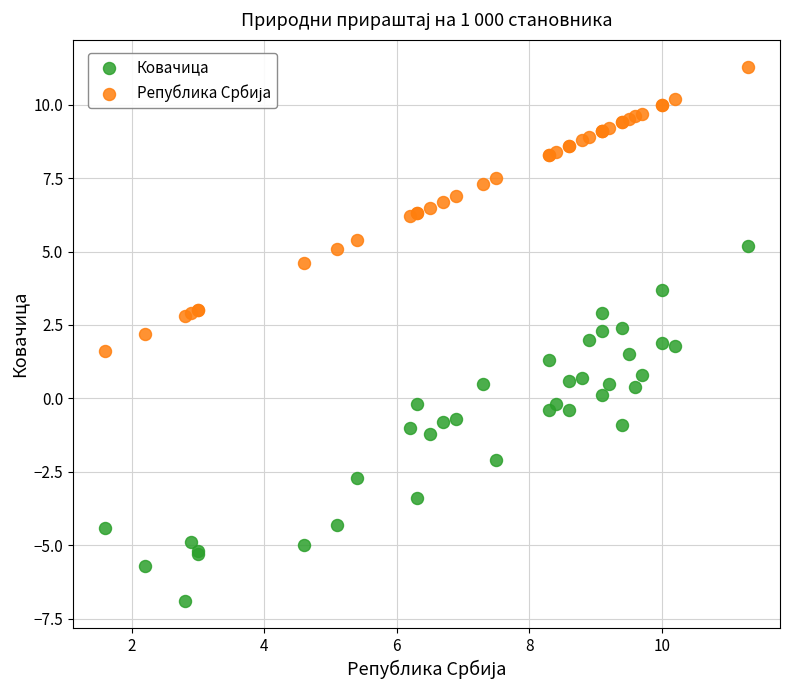

Which series reaches the minimum Y coordinate?

Ковачица